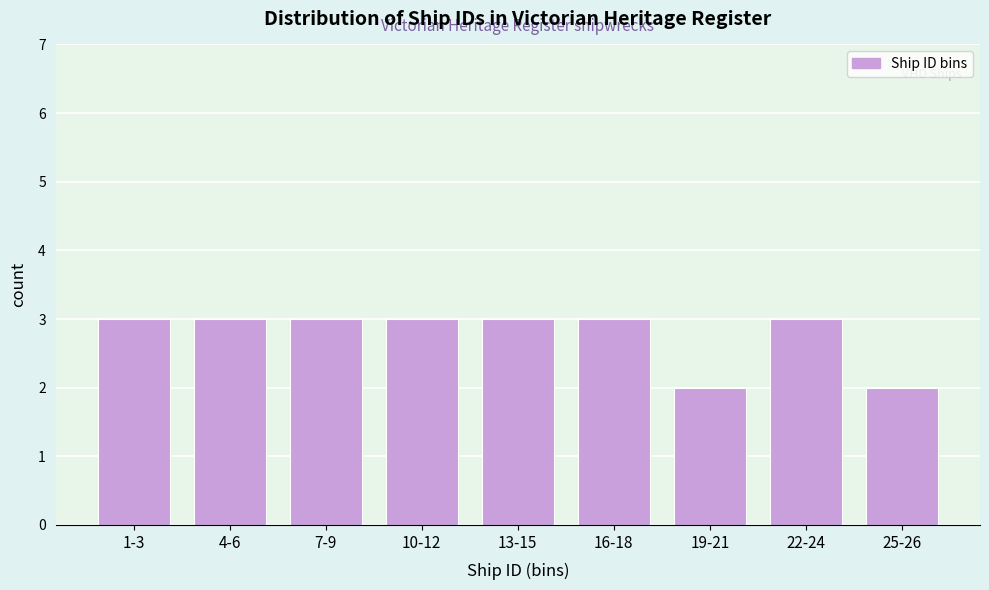

Reading left to right, transcribe all the data shown in this chart.

1-3=3	4-6=3	7-9=3	10-12=3	13-15=3	16-18=3	19-21=2	22-24=3	25-26=2